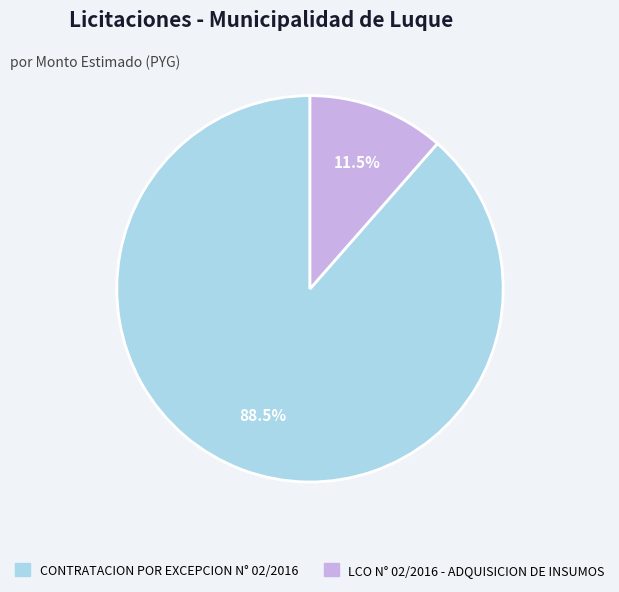

To the nearest percent, what is the difference between the largest and smallest slice percentages?

77%